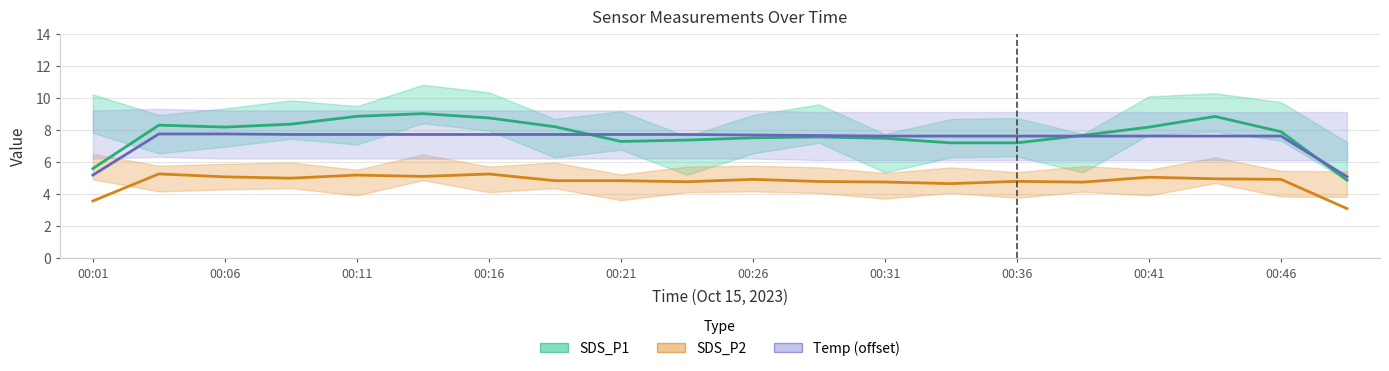

Is this an area chart (filled region under the line)?

No